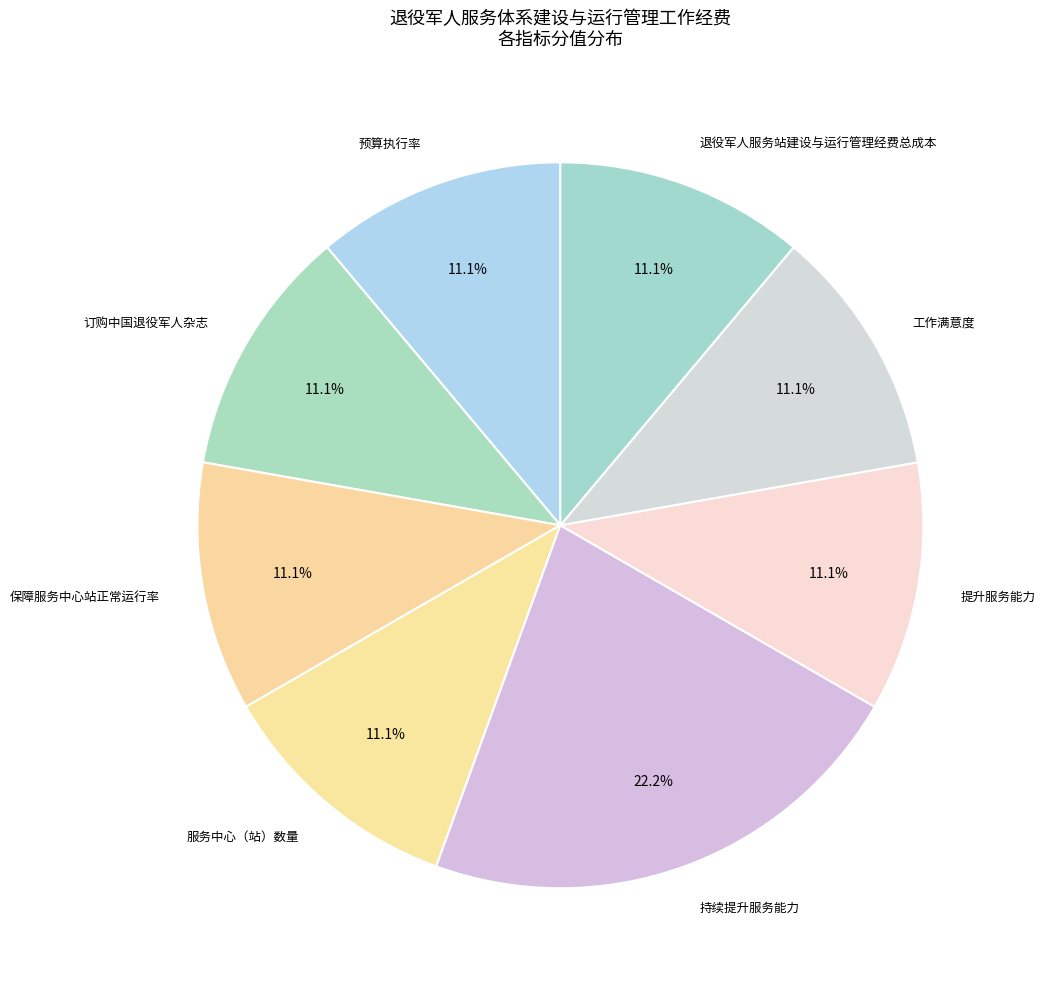

How many slices are in this pie chart?

8